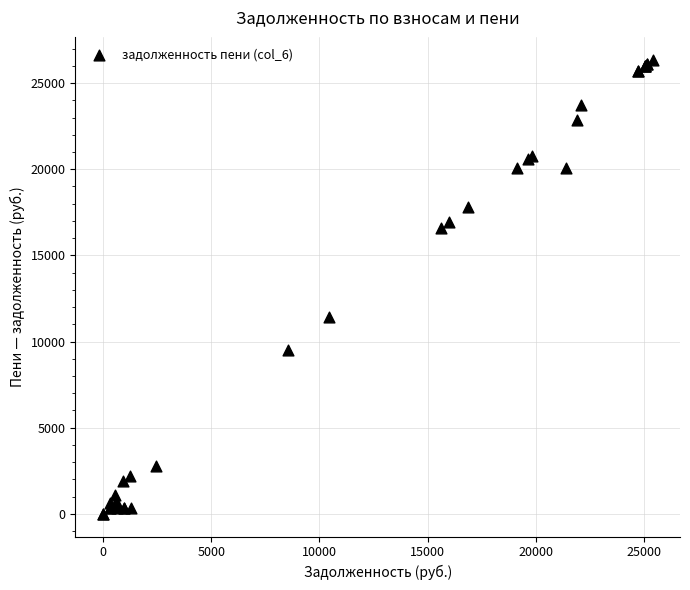

What Y value in the scatter plot is closest to 13181?

11401.9